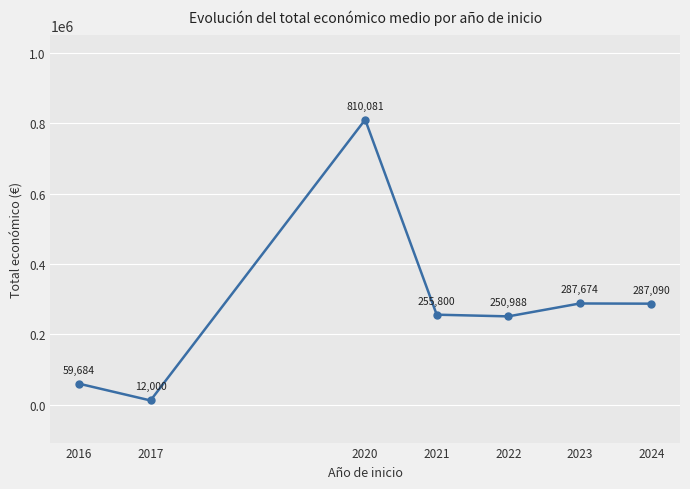

List the labels in order of value, largest first.

2020, 2023, 2024, 2021, 2022, 2016, 2017